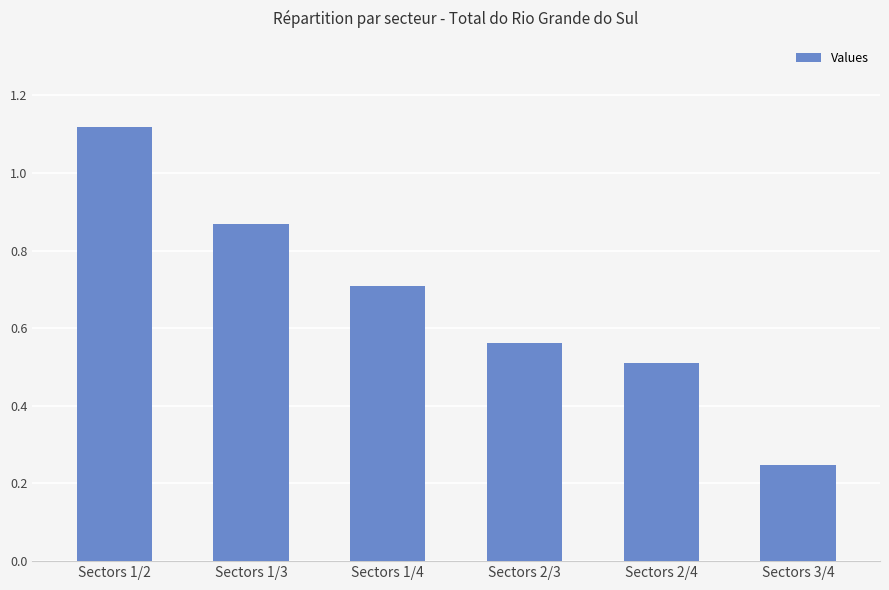

What is the average value?

0.7